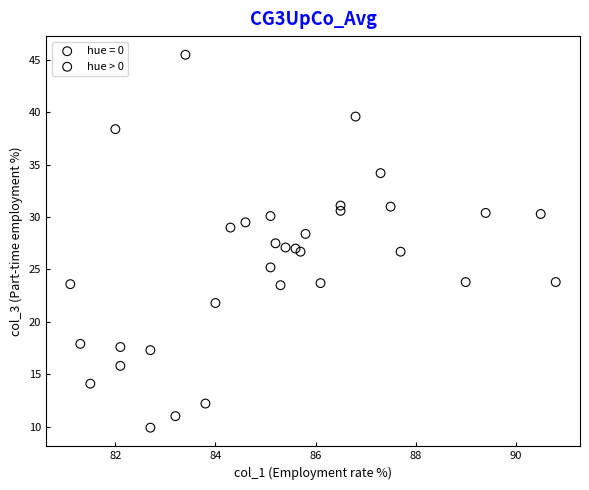

Which series contains the highest Y value?

hue > 0